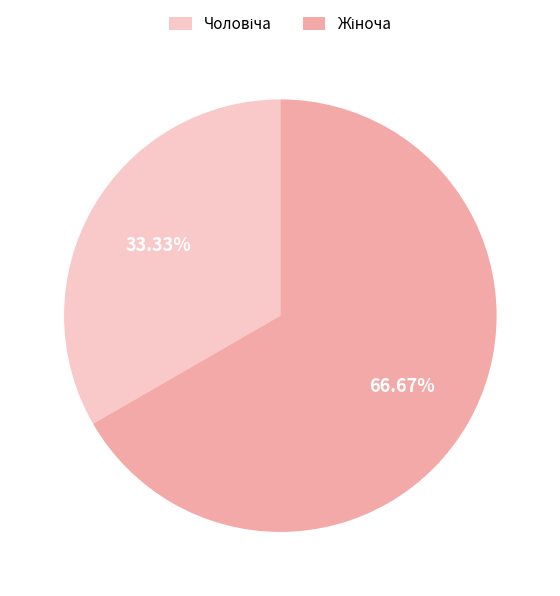

Is there any slice that represents more than half of the pie?

Yes